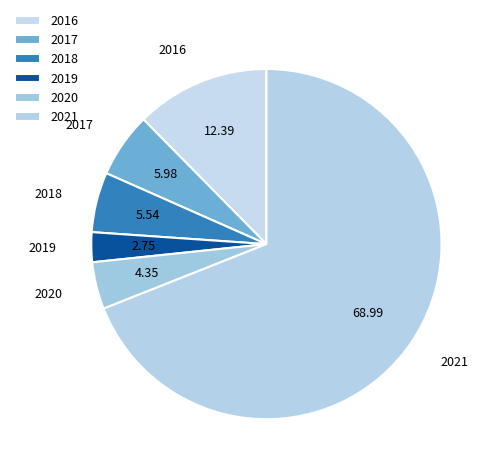

Is the sum of 2018 and 2016 greater than half?

No